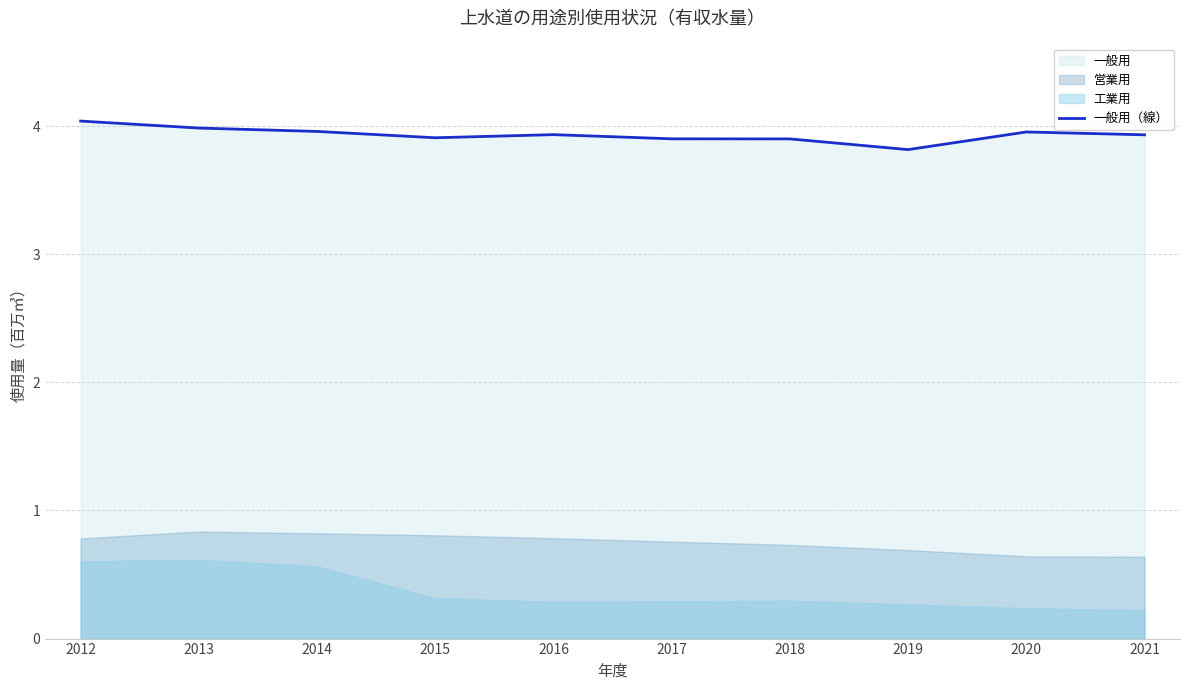

True or false: the data shows 3.9 at 2018.

True